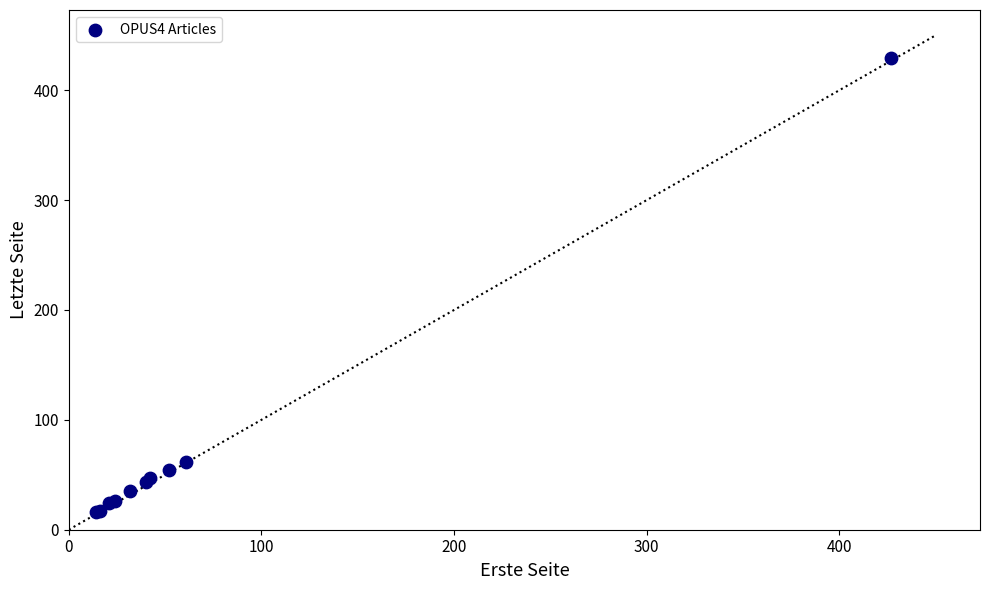

What Y value in the scatter plot is closest to 222?

62